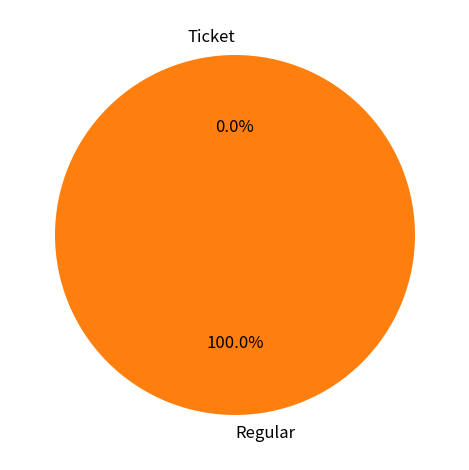

What is the change in value from Ticket to Regular?

+1